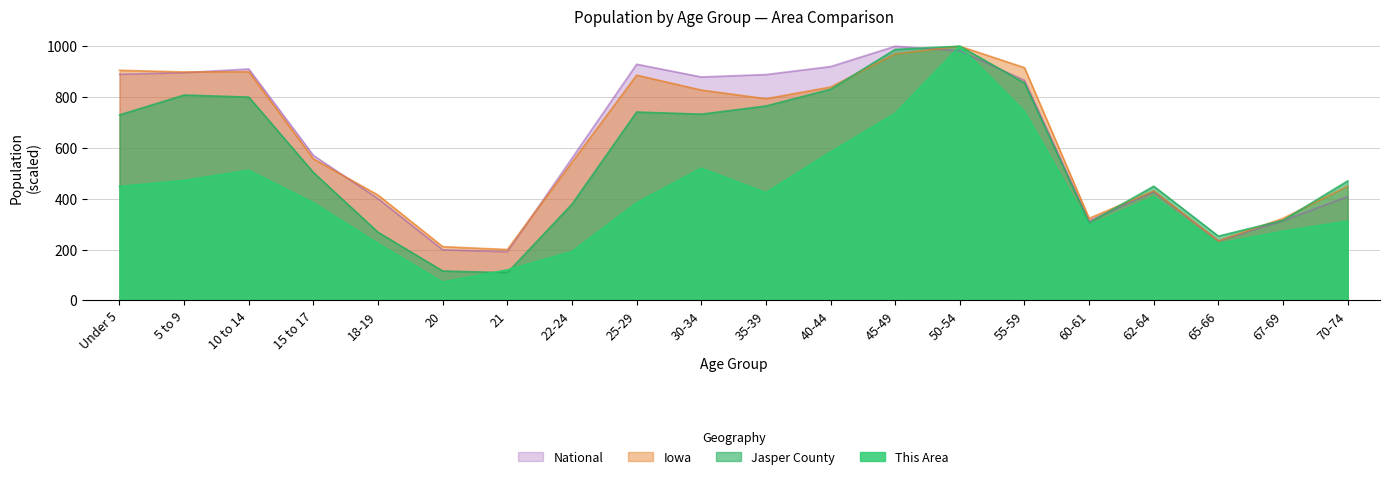

Rank the series at 22-24 from lowest to highest value.

This Area, Jasper County, Iowa, National